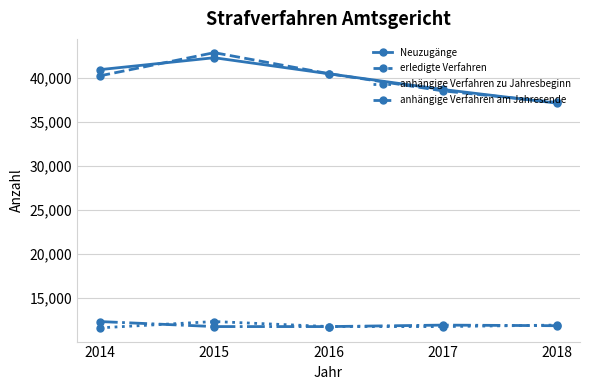

True or false: anhängige Verfahren zu Jahresbeginn has more than 0 points higher than both neighbors.

True